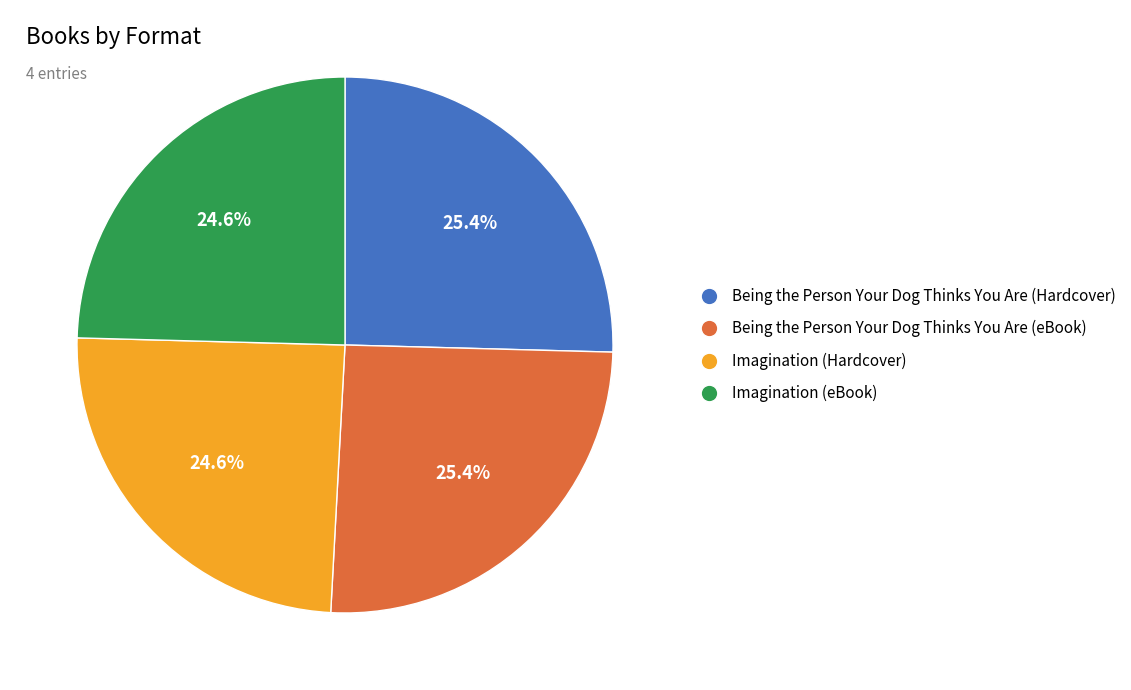

How many slices are in this pie chart?

4